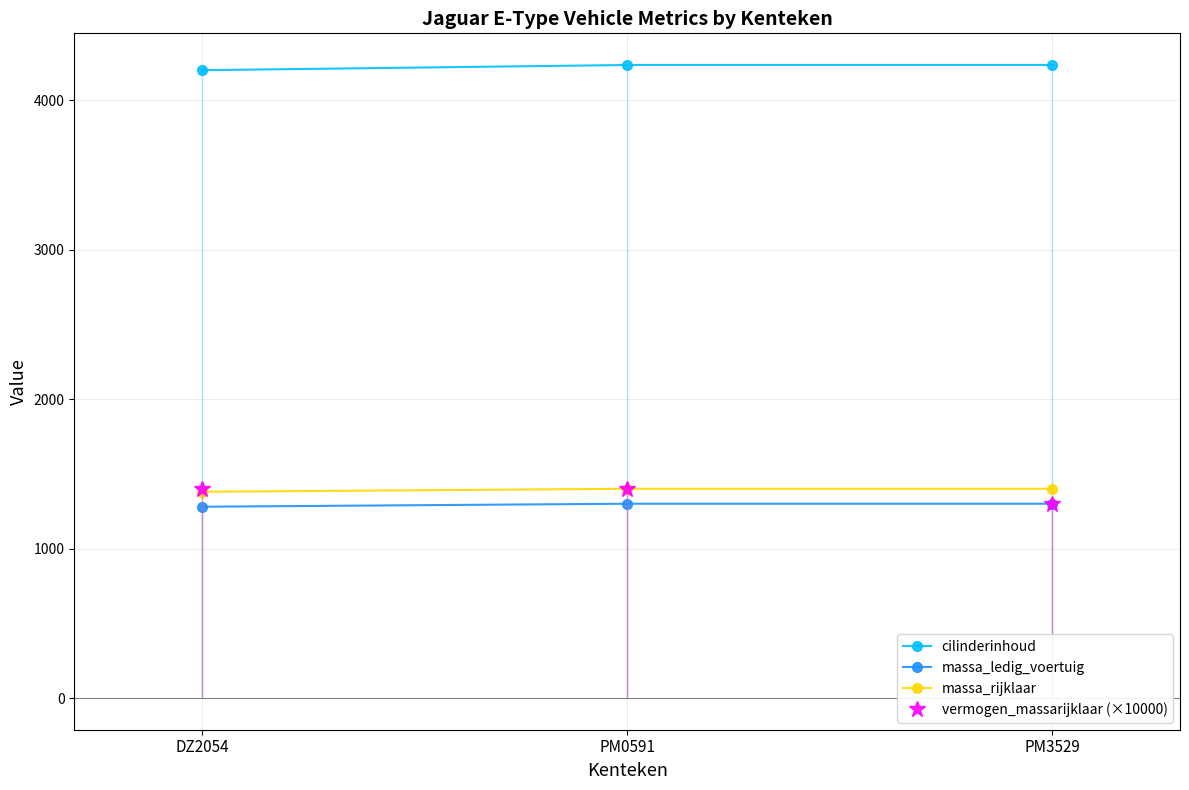

At which category is the sum across all series the highest?

PM0591